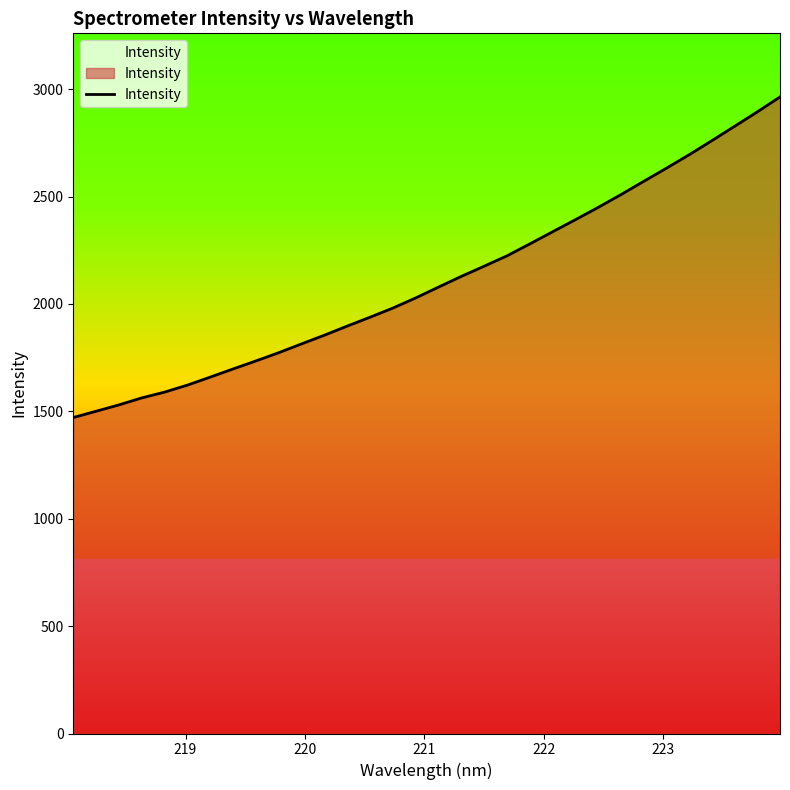

What is the smallest value displayed?

1471.2